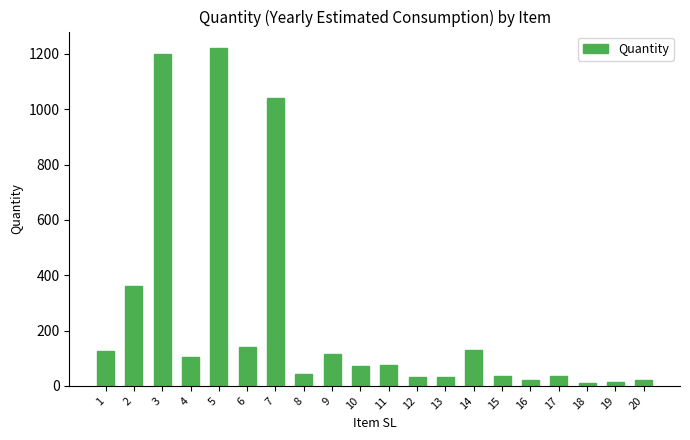

What value does the data have at 8?

42